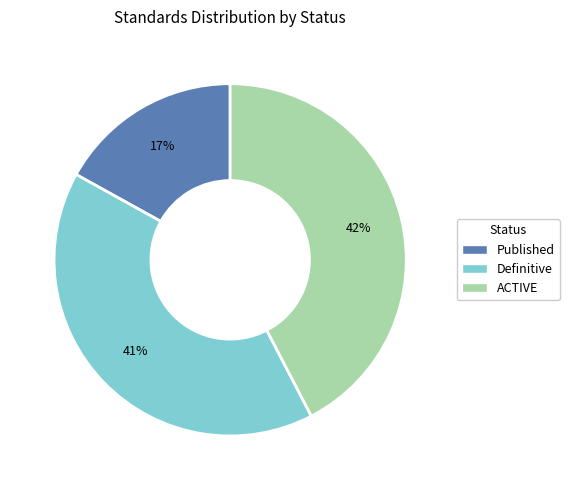

To the nearest percent, what portion does Published represent?

17%